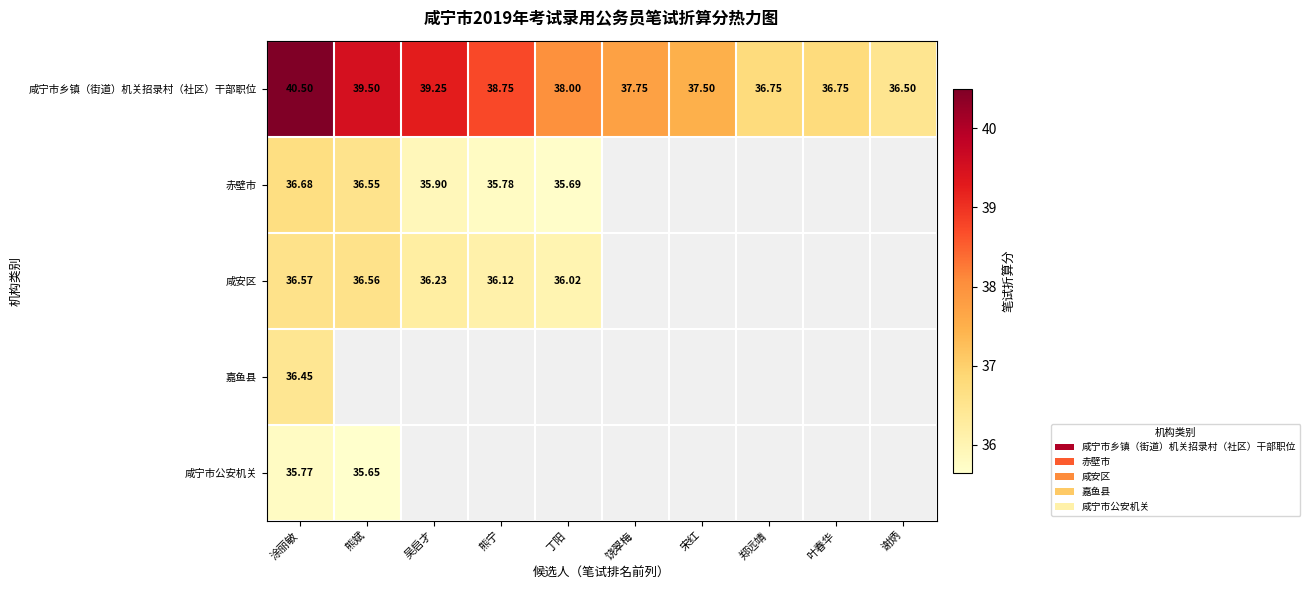

Count the number of categories in the chart.

10